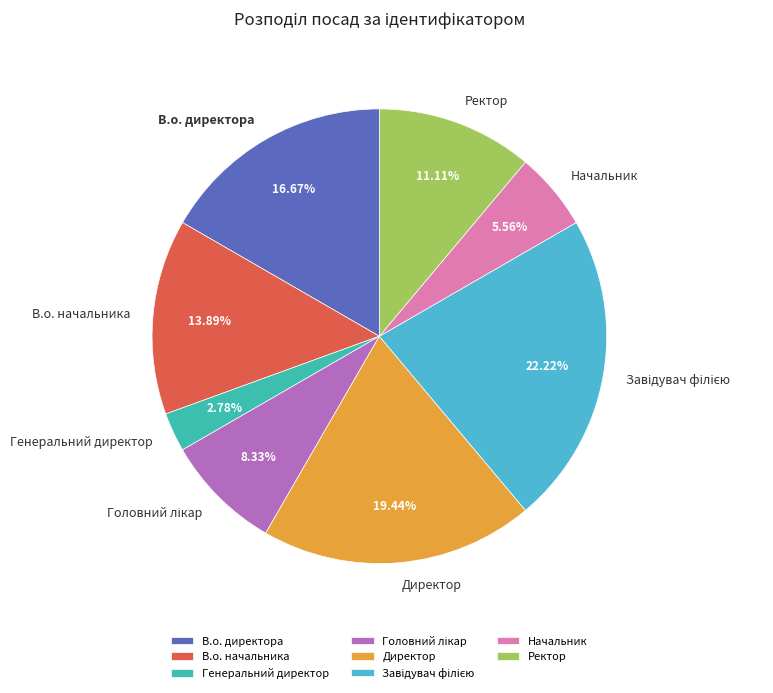

How many segments does this pie chart have?

8